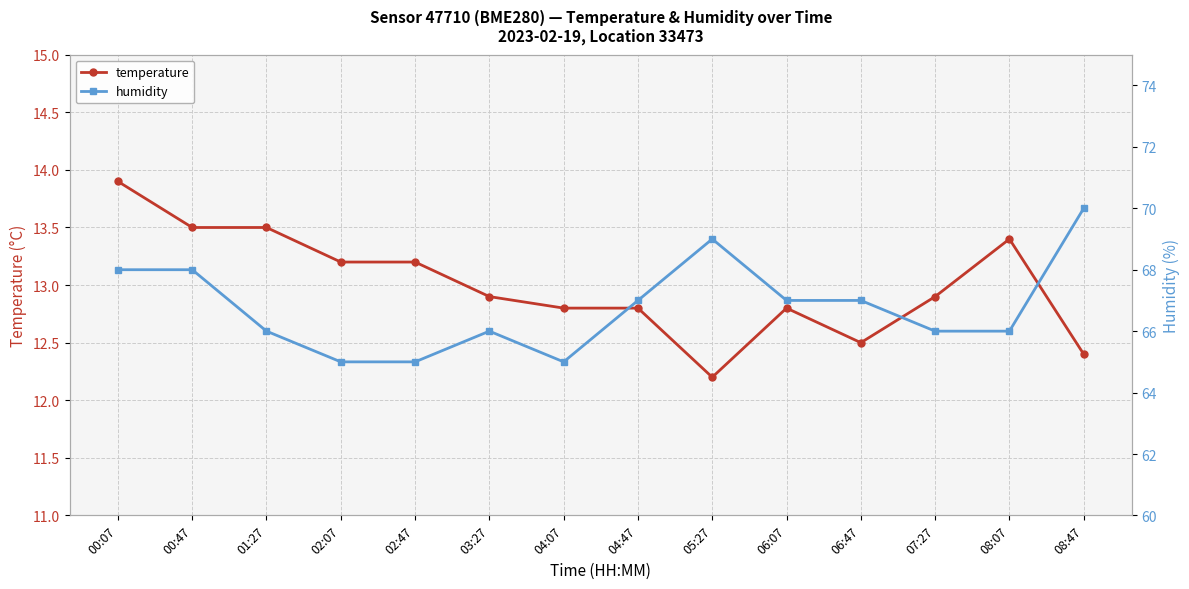

Where is temperature nearest to the value 13?

03:27